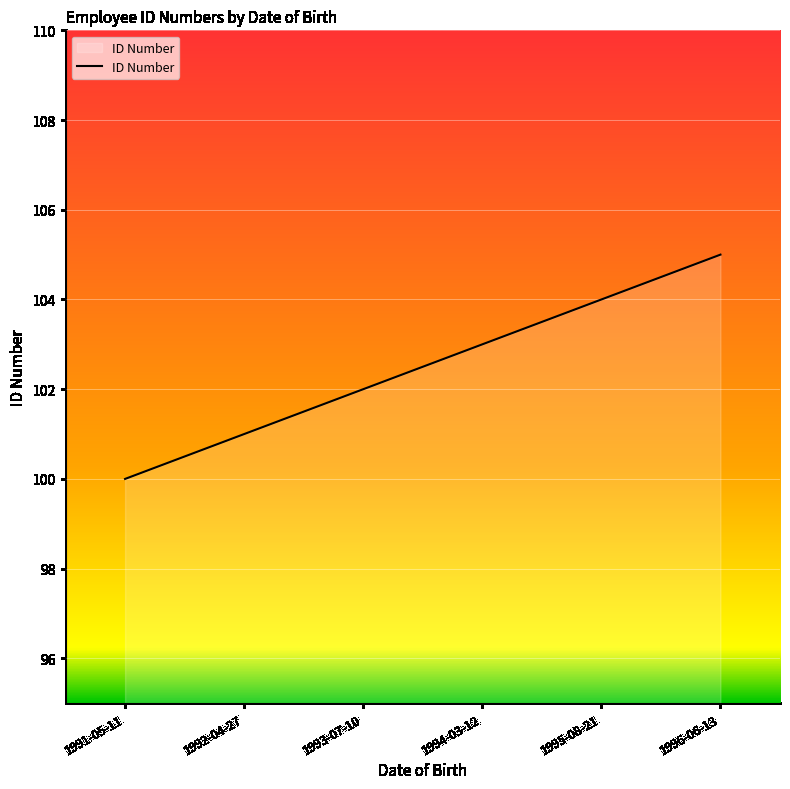

List the labels in order of value, largest first.

1996-06-13, 1995-08-21, 1994-03-12, 1993-07-10, 1992-04-27, 1991-05-11